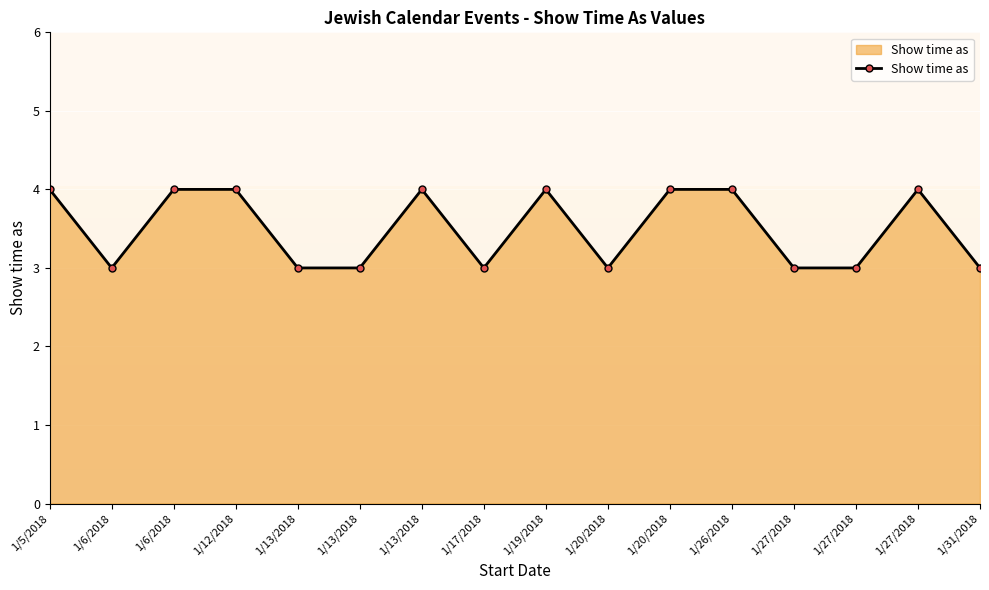

At which category does the chart reach its minimum across all series?

1/6/2018